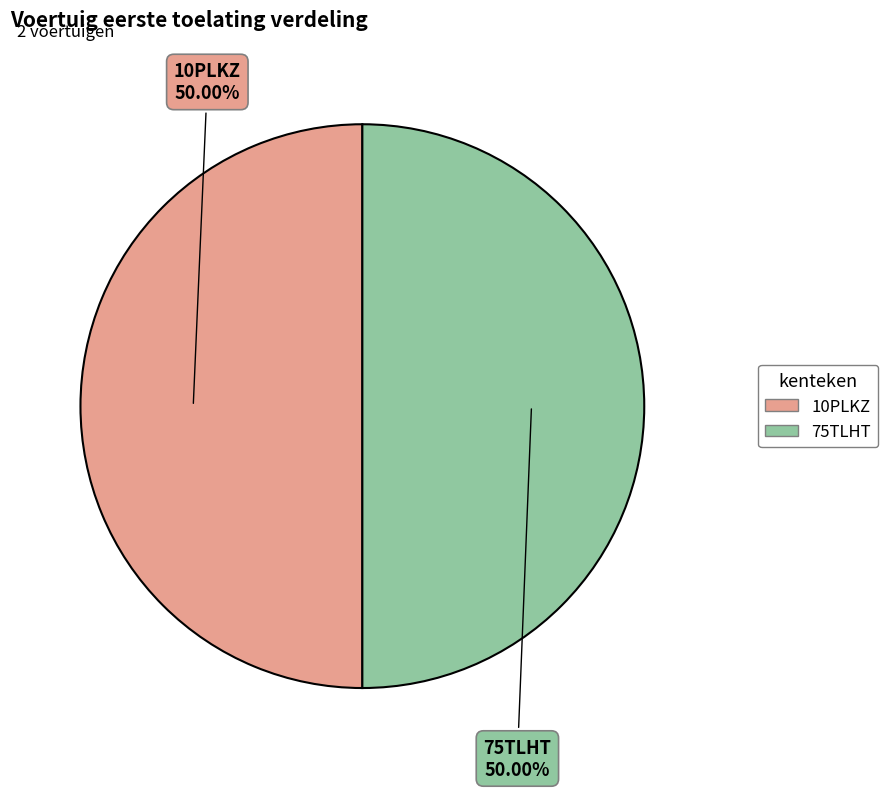

True or false: 75TLHT accounts for 50% of the total.

True